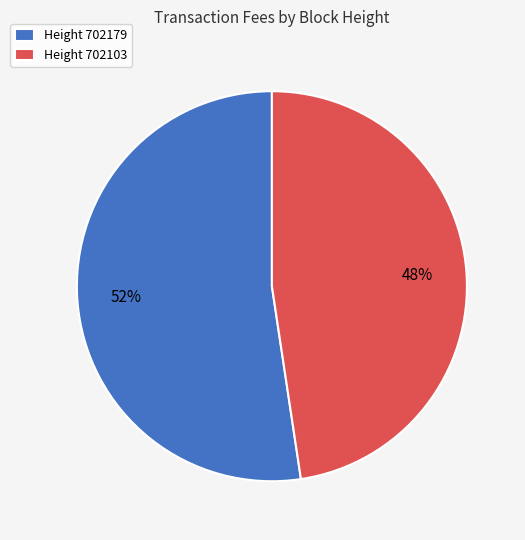

To the nearest percent, what is the combined percentage of Height 702103 and Height 702179?

100%